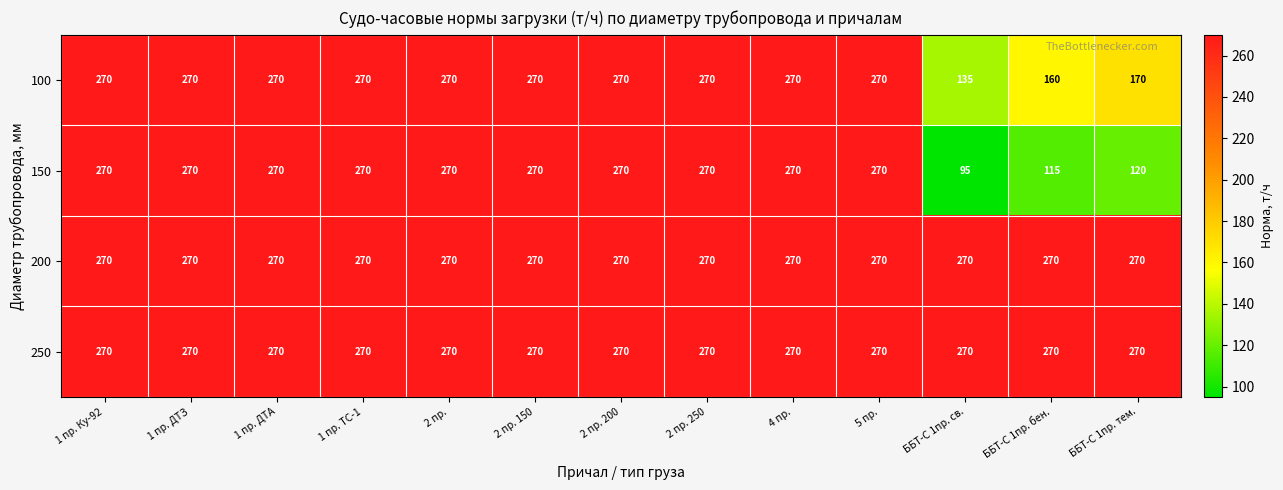

What is the highest value of the 150 series?

270